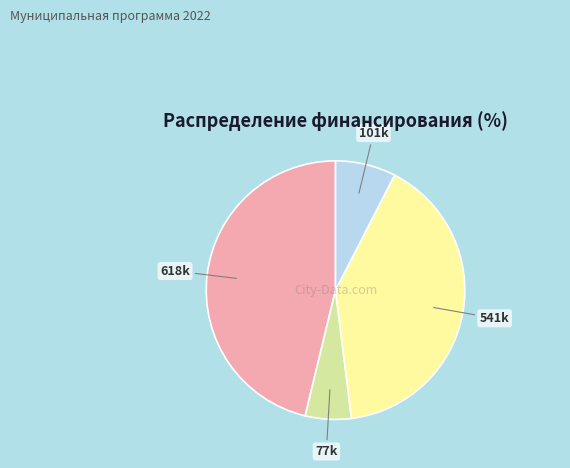

Is there any slice that represents more than half of the pie?

No